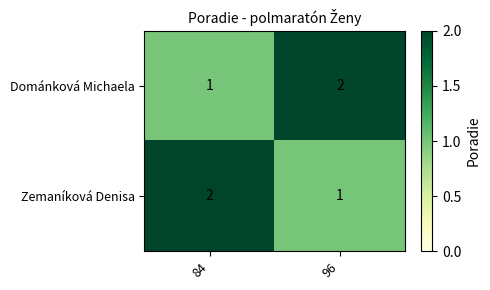

At 96, list the series in order from smallest to largest.

Zemaníková Denisa, Dománková Michaela